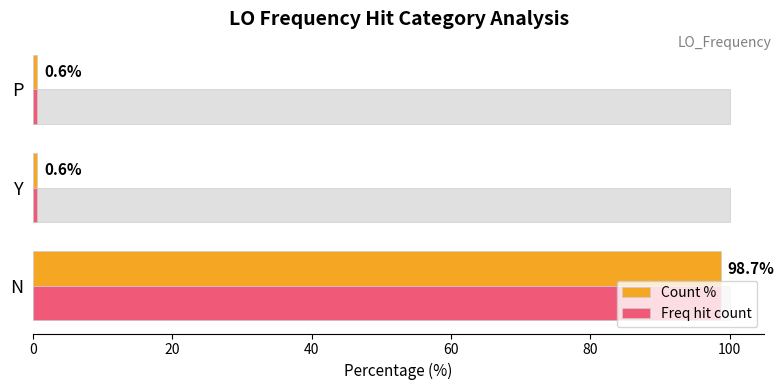

Reading right to left, extract all data points from this chart.

Count %: 0.6	0.6	98.7
Freq hit count: 0.6	0.6	98.7